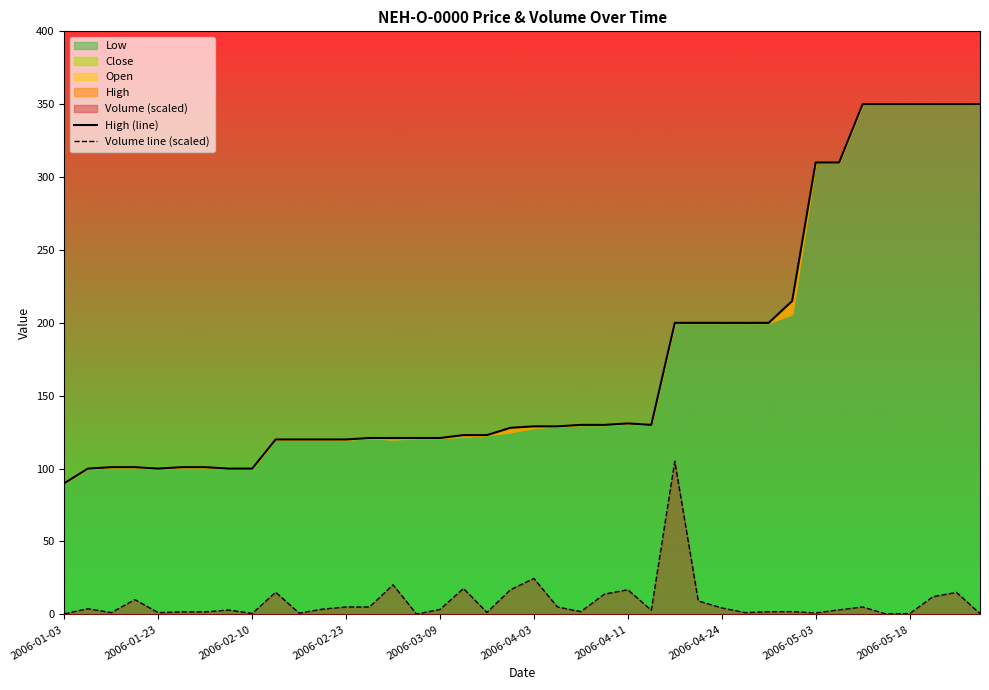

What is the difference between the maximum and second lowest values in the Volume line (scaled) series?

104.7